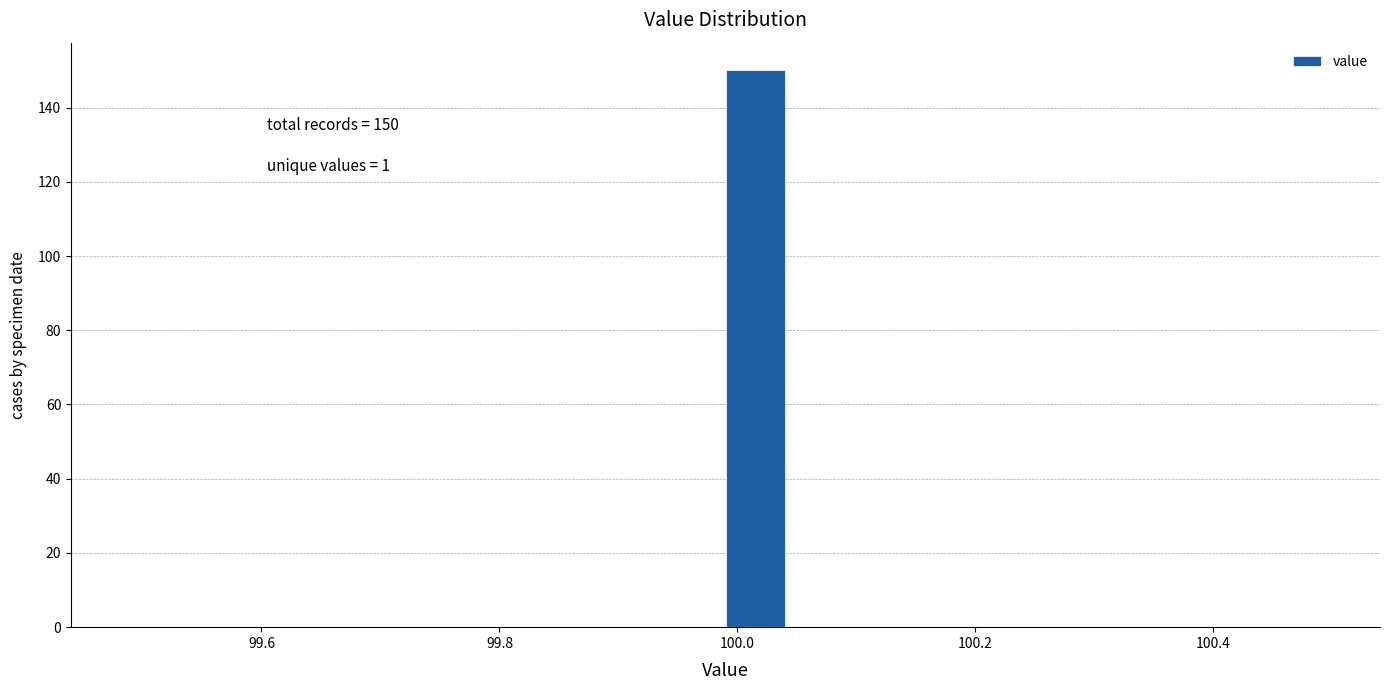

Read against the x-axis, roughly where is the centre of the tallest bar?

100.02